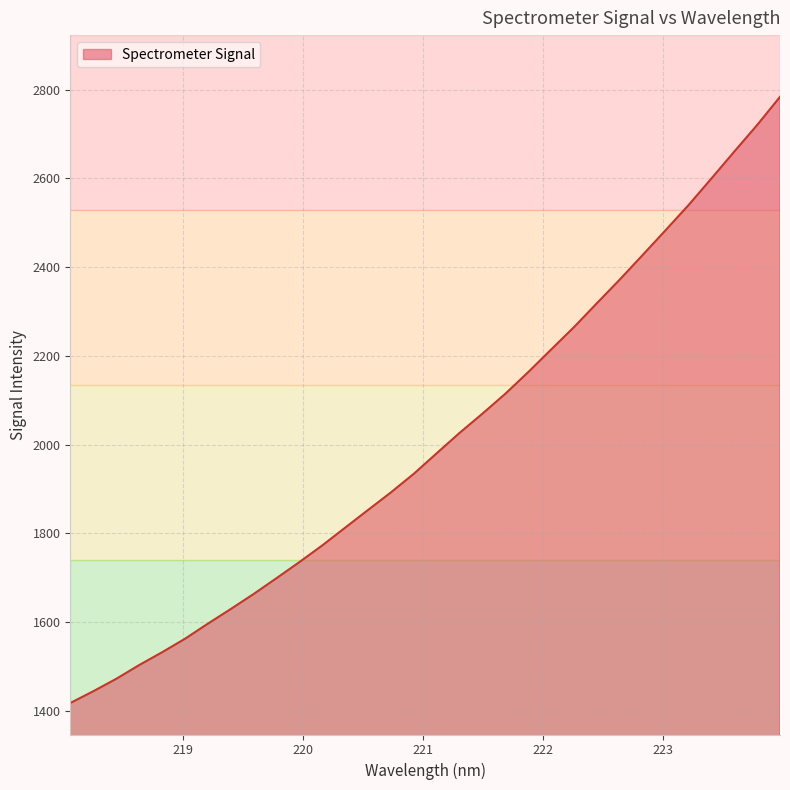

What is the sum of all values?

64260.2